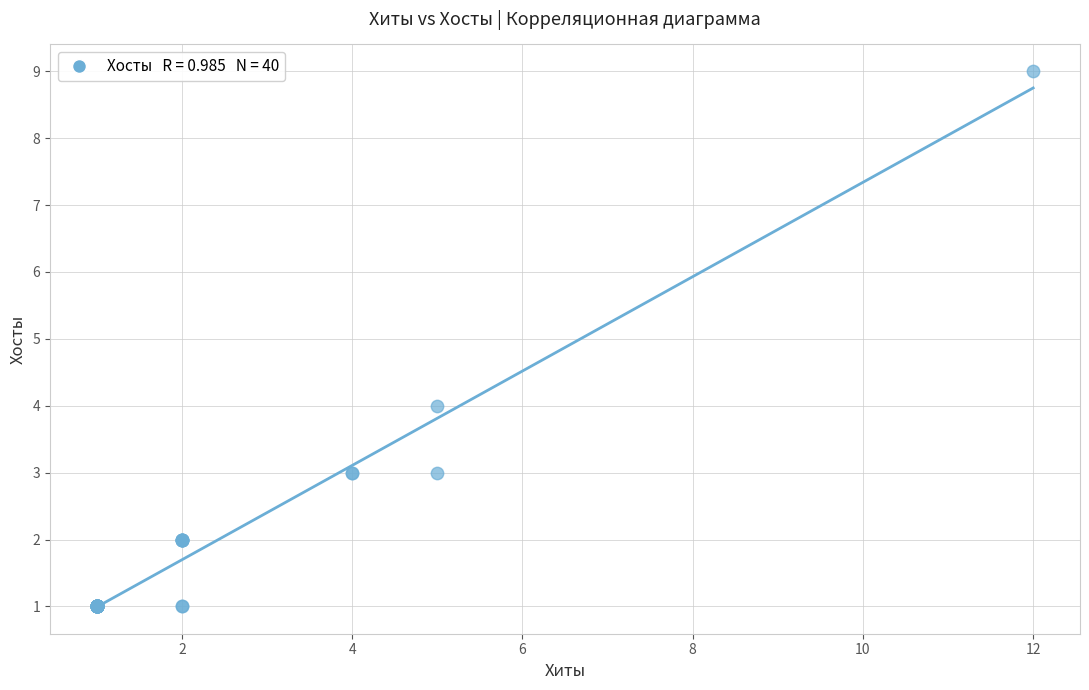

What Y value in the scatter plot is closest to 5?

4